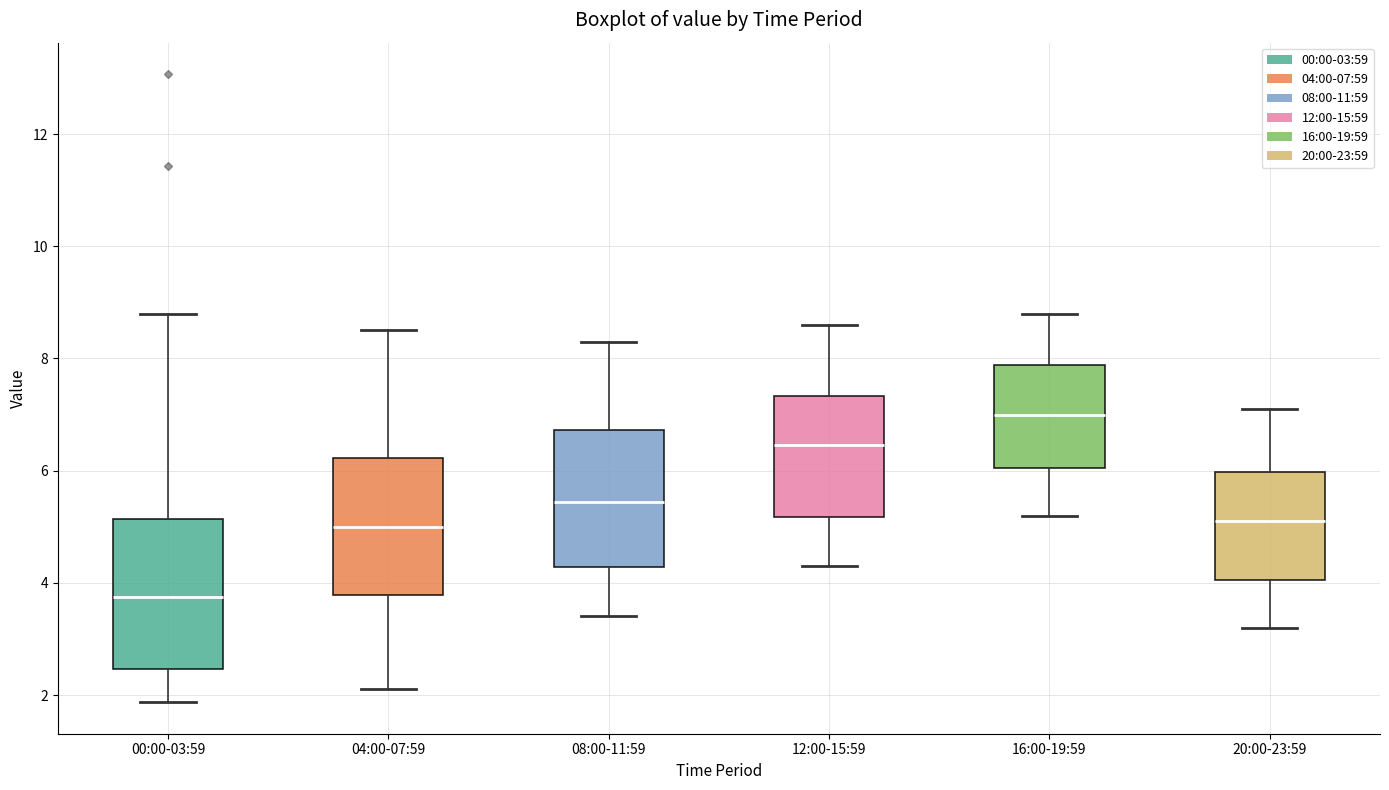

Which box has the lowest median line?

00:00-03:59